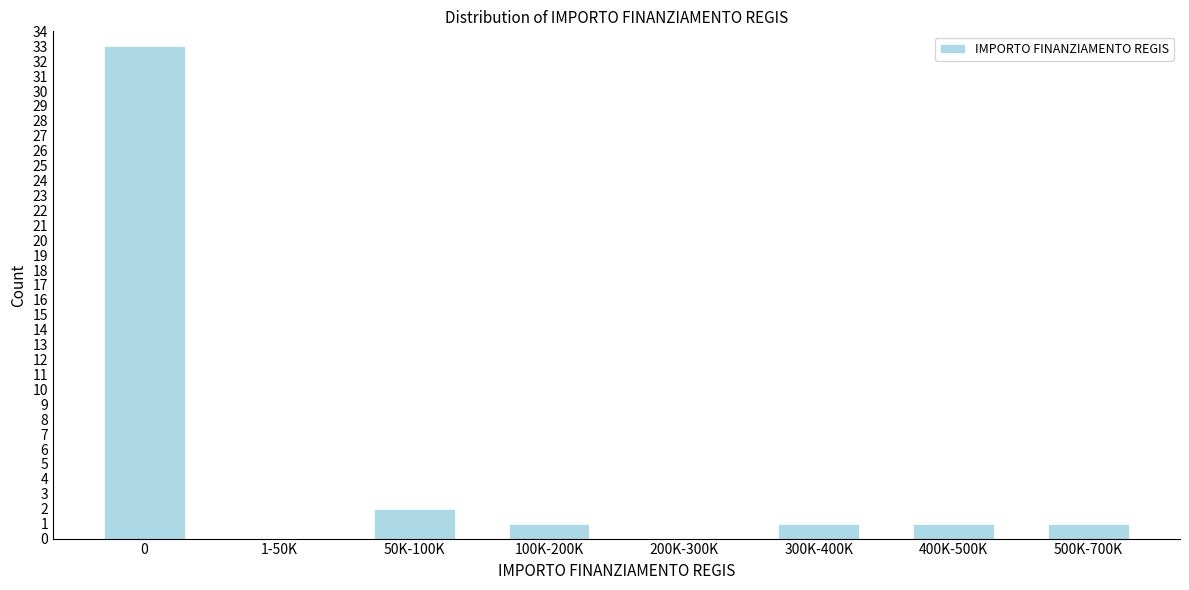

Reading left to right, extract all data points from this chart.

0=33	1-50K=0	50K-100K=2	100K-200K=1	200K-300K=0	300K-400K=1	400K-500K=1	500K-700K=1